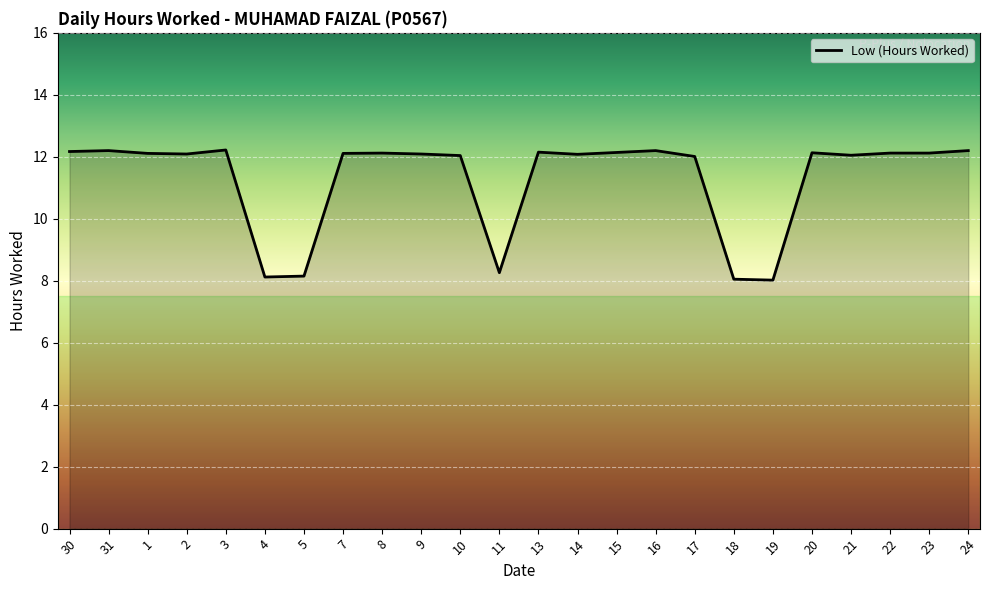

What is the difference between the maximum and minimum values?

4.2